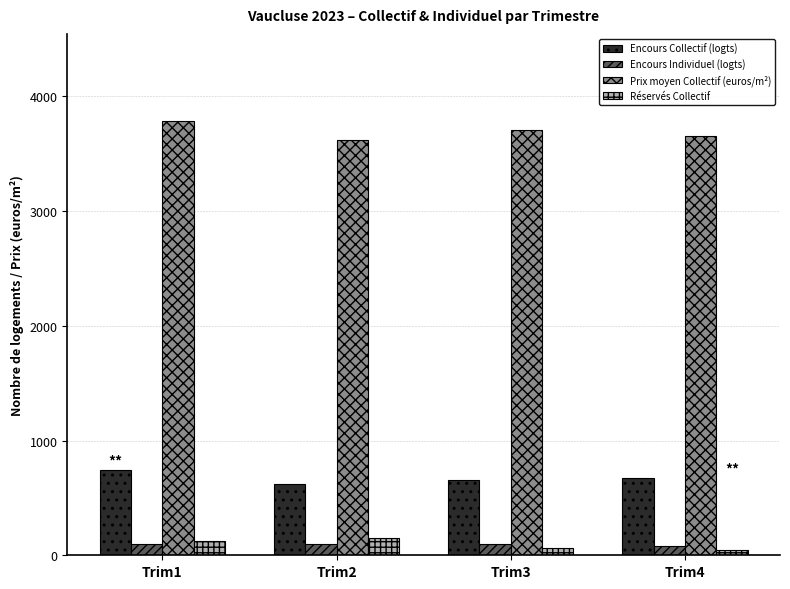

Which category has the highest value across all series?

Trim1